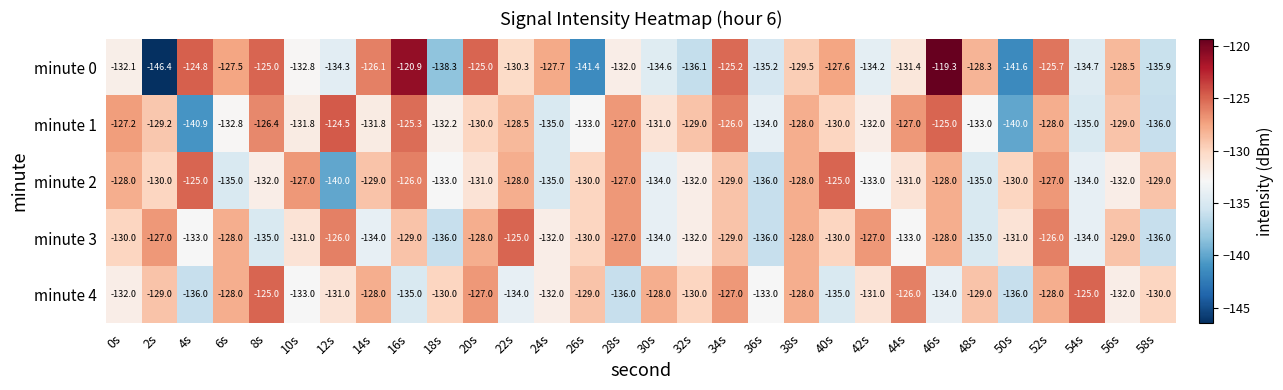

What is the difference between the highest and lowest values at 46s?

14.7